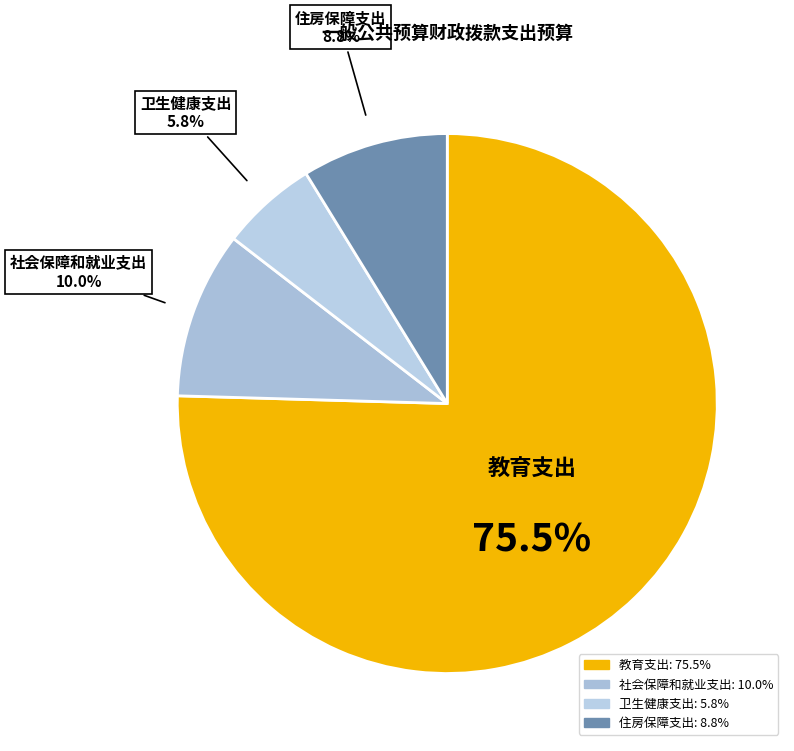

Is 社会保障和就业支出 the majority of the pie?

No